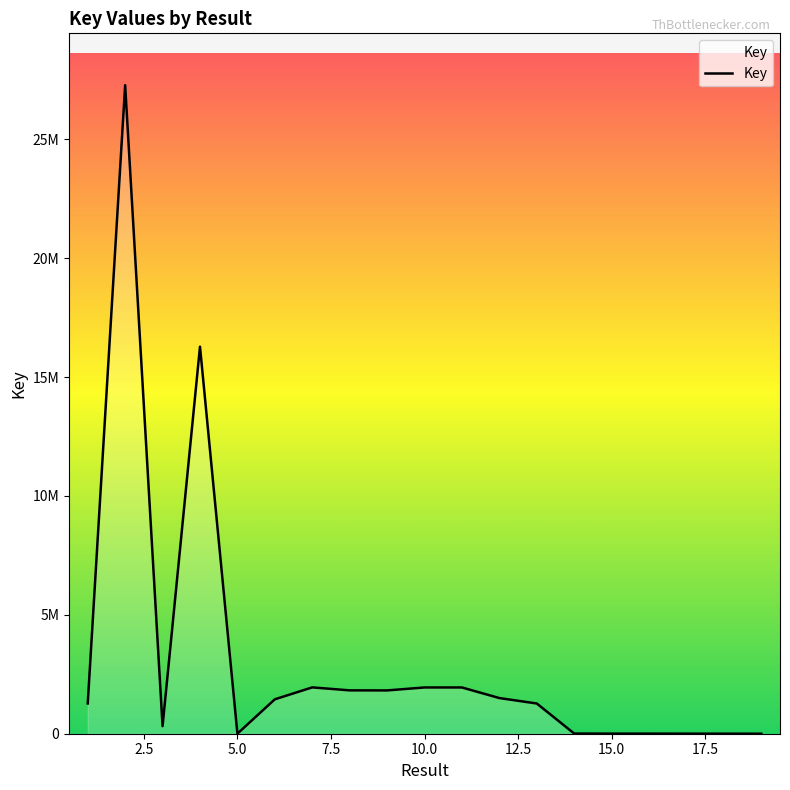

Does the chart have visible grid lines?

No